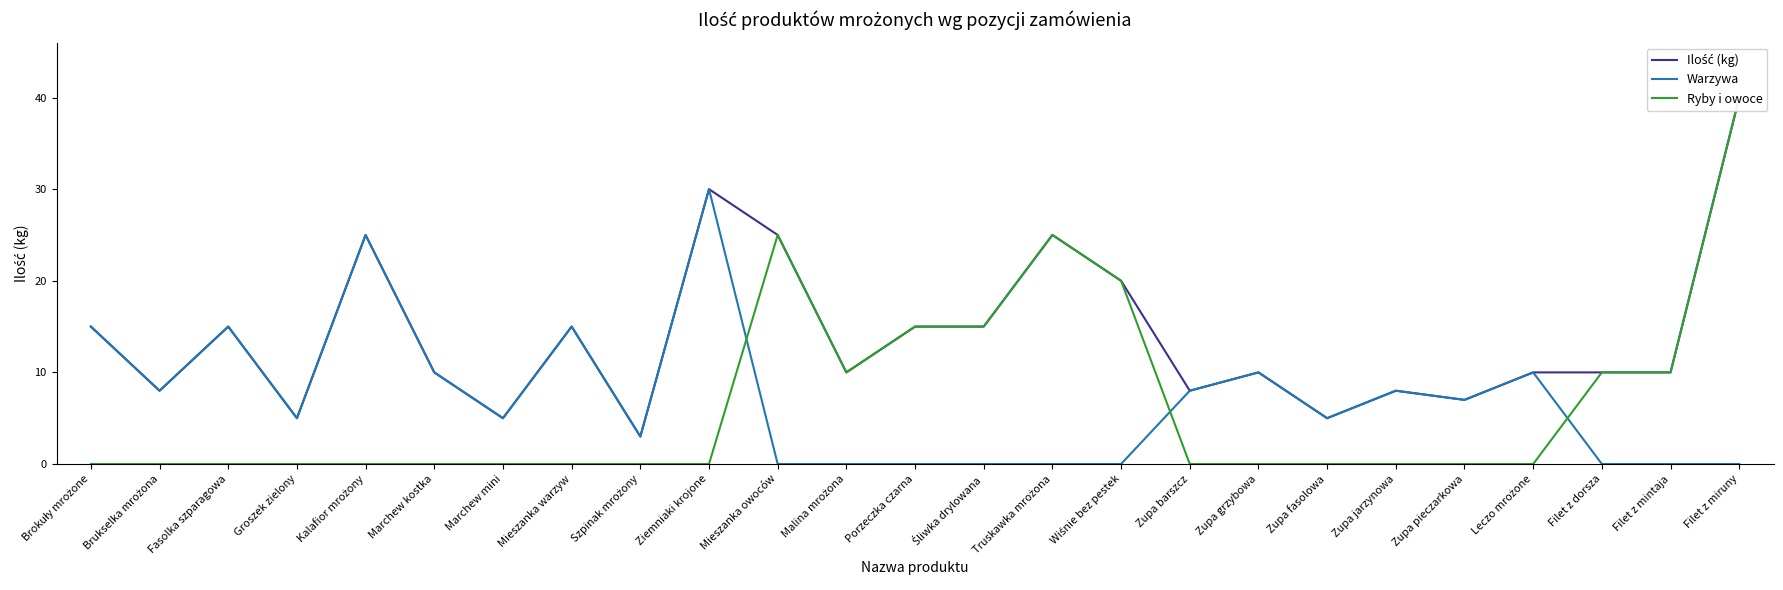

Reading left to right, list all the values displayed in this chart.

Ilość (kg): 15	8	15	5	25	10	5	15	3	30	25	10	15	15	25	20	8	10	5	8	7	10	10	10	40
Warzywa: 15	8	15	5	25	10	5	15	3	30	0	0	0	0	0	0	8	10	5	8	7	10	0	0	0
Ryby i owoce: 0	0	0	0	0	0	0	0	0	0	25	10	15	15	25	20	0	0	0	0	0	0	10	10	40